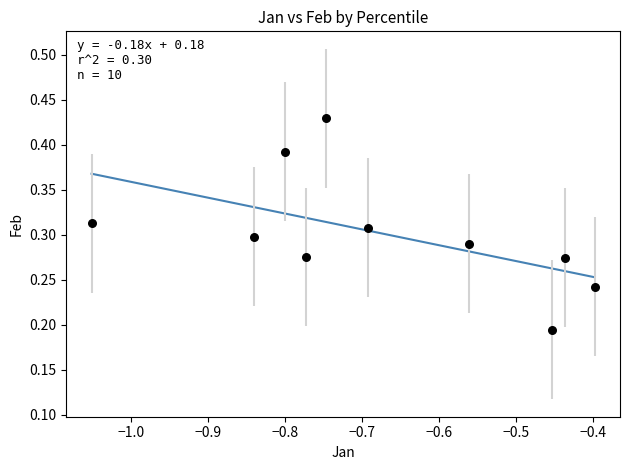

What is the range of X values (max minus min)?

0.7